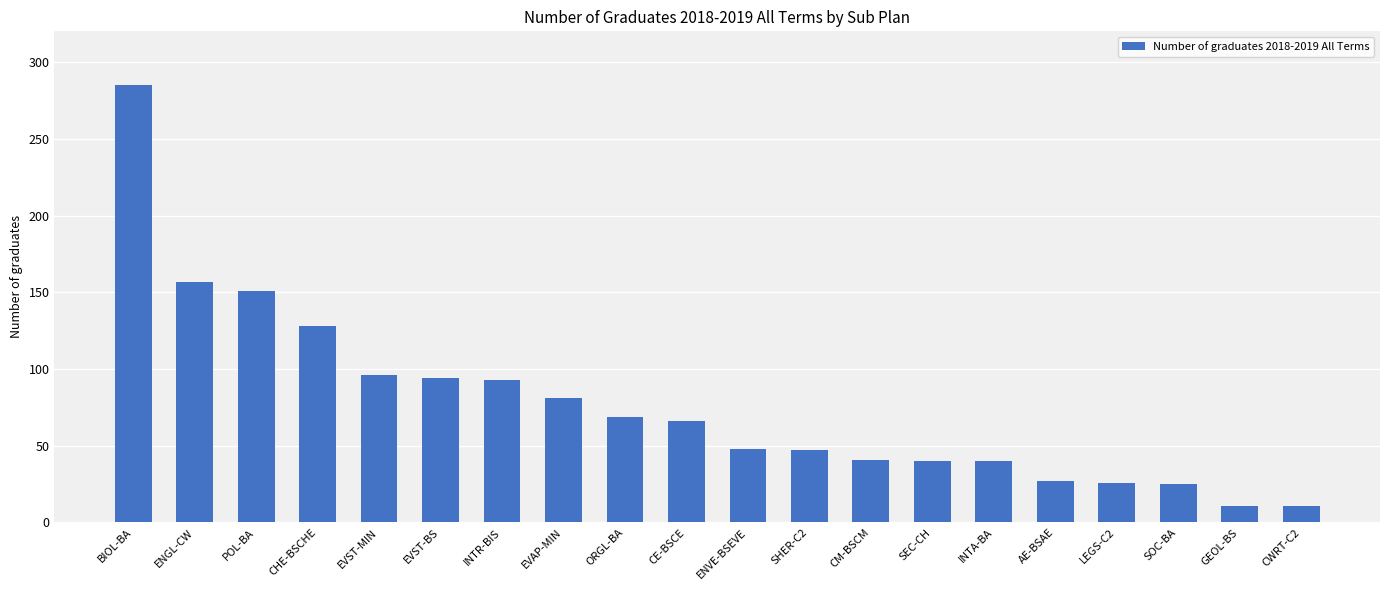

What is the maximum value shown in the chart?

285